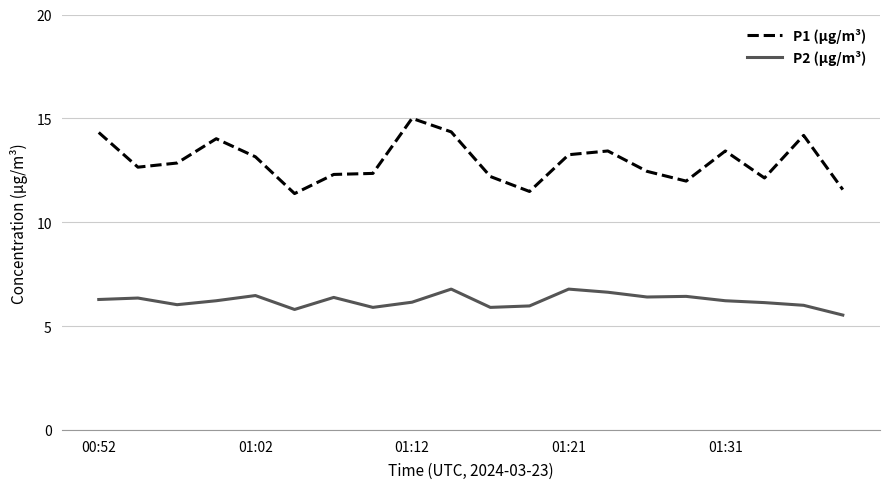

Rank the series by their average value, from lowest to highest.

P2 (µg/m³), P1 (µg/m³)